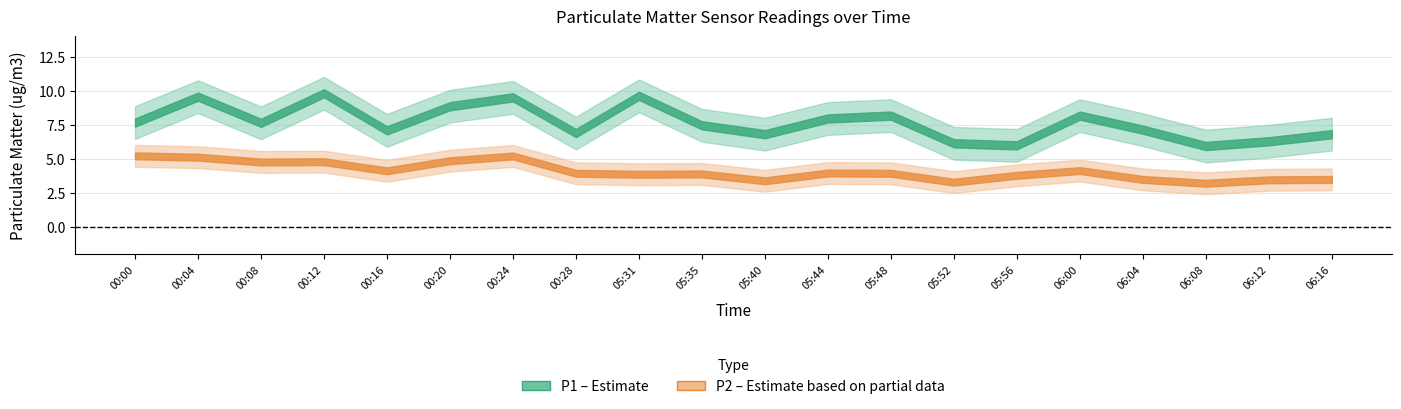

True or false: P2 and P1 intersect in this chart.

False